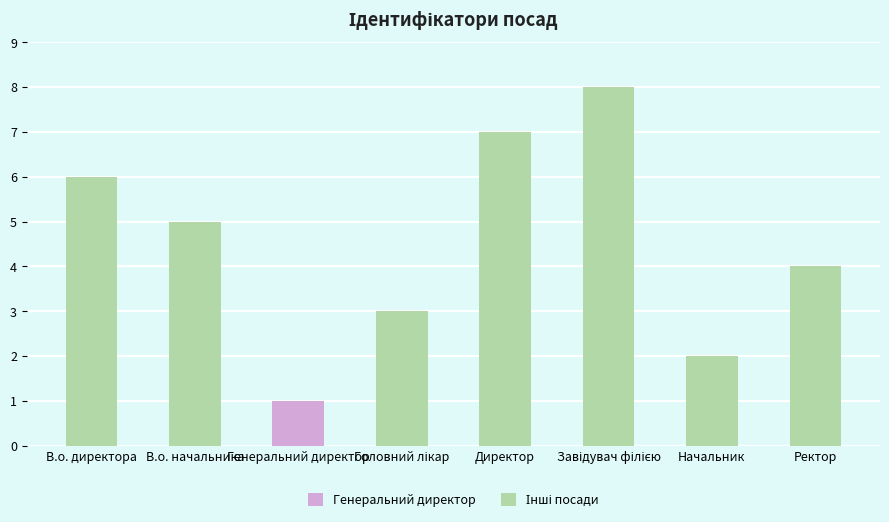

At which category does the chart reach its minimum across all series?

Генеральний директор